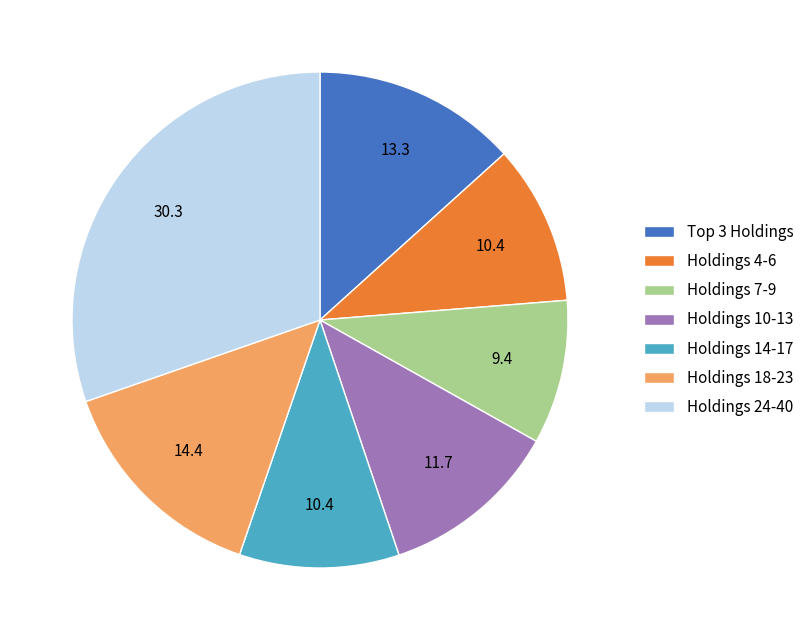

Does any single category account for the majority?

No